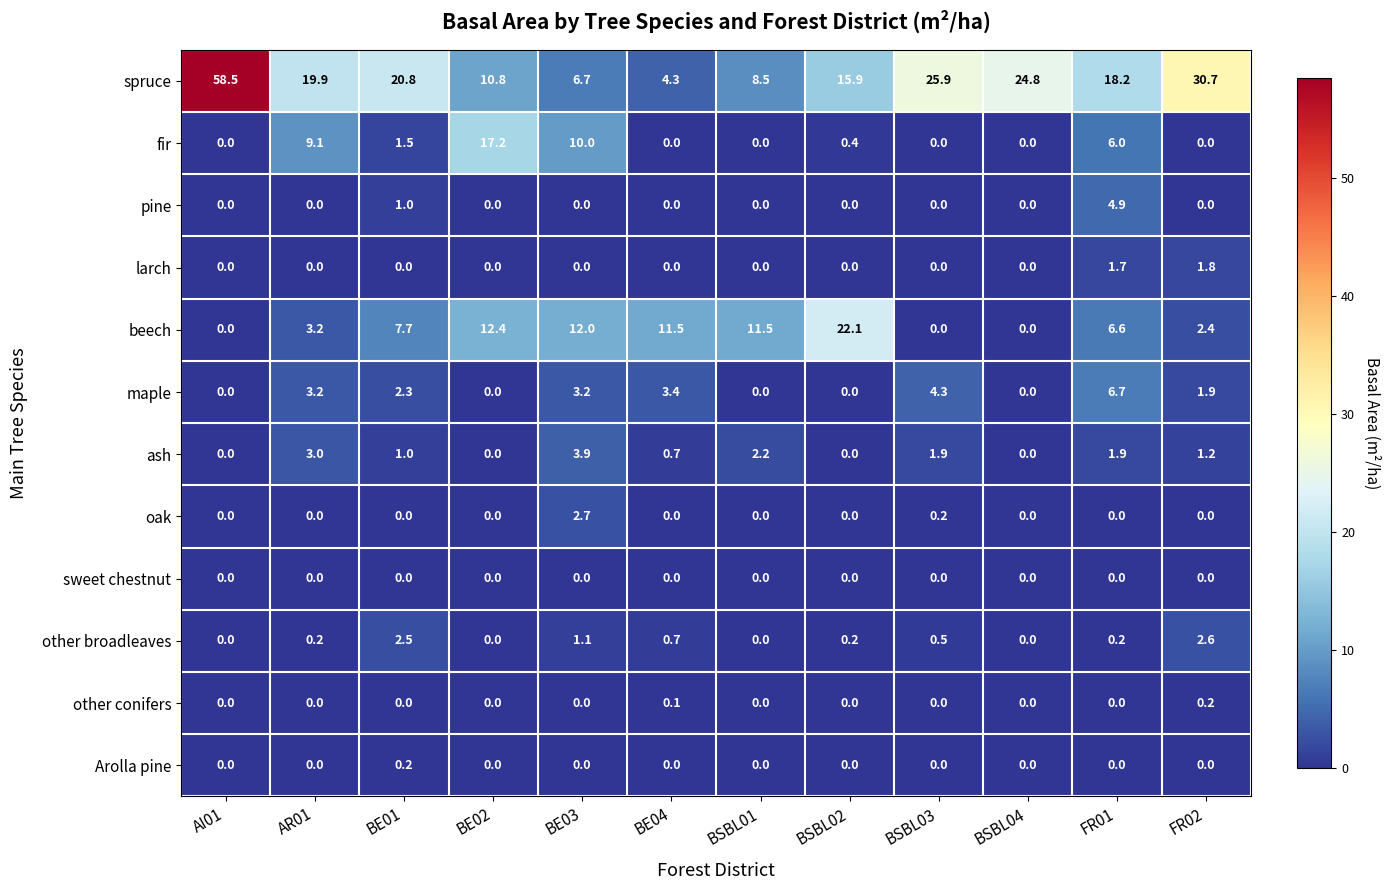

Count the number of categories in the chart.

12